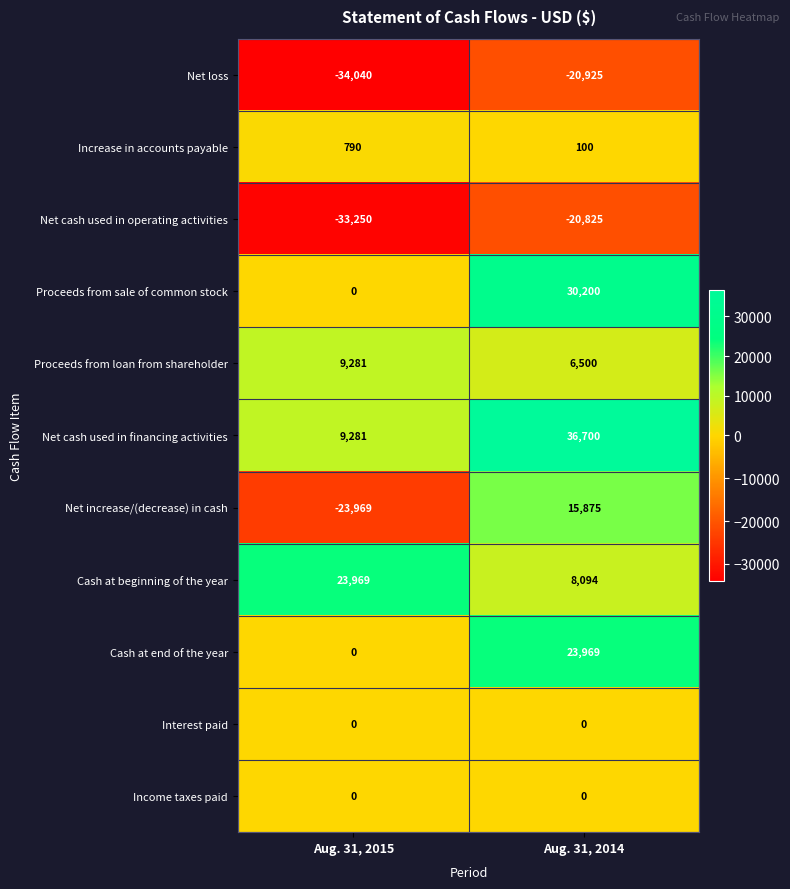

How many distinct data groups are displayed?

11